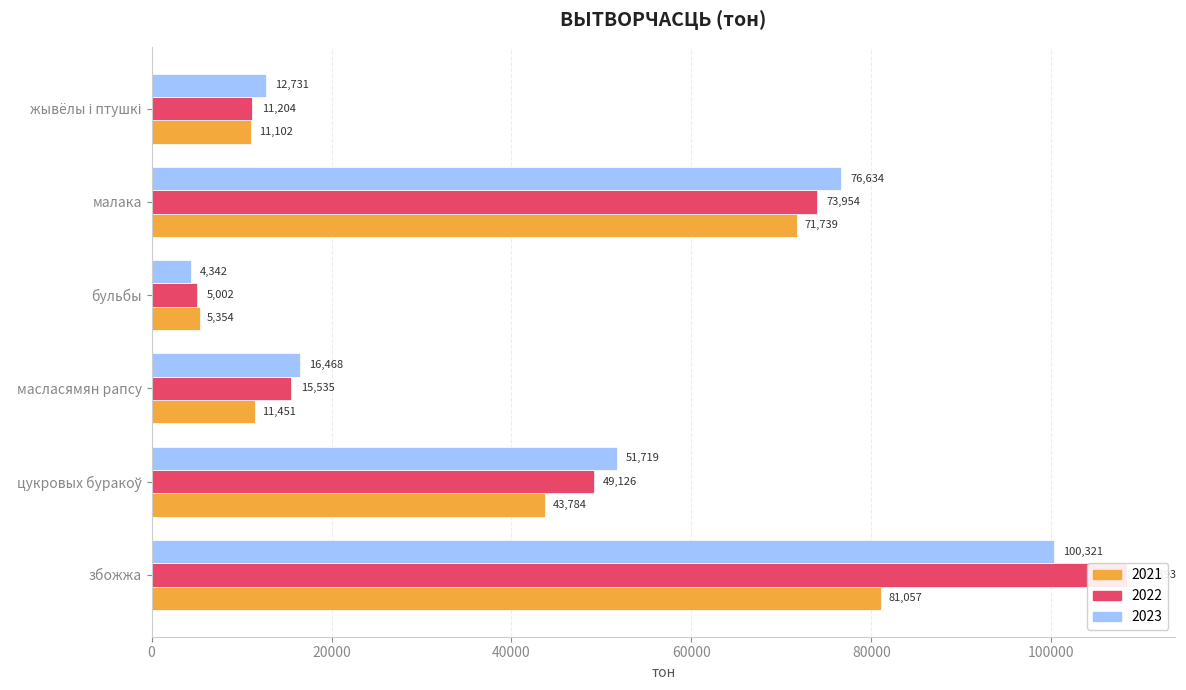

Reading left to right, transcribe all the data shown in this chart.

2021: збожжа=81057.0	цукровых буракоў=43784.0	масласямян рапсу=11451.0	бульбы=5354.0	малака=71739.3	жывёлы і птушкі=11101.5
2022: збожжа=108393.0	цукровых буракоў=49126.0	масласямян рапсу=15535.0	бульбы=5002.0	малака=73954.1	жывёлы і птушкі=11204.0
2023: збожжа=100321.0	цукровых буракоў=51719.0	масласямян рапсу=16468.0	бульбы=4342.0	малака=76634.0	жывёлы і птушкі=12731.0